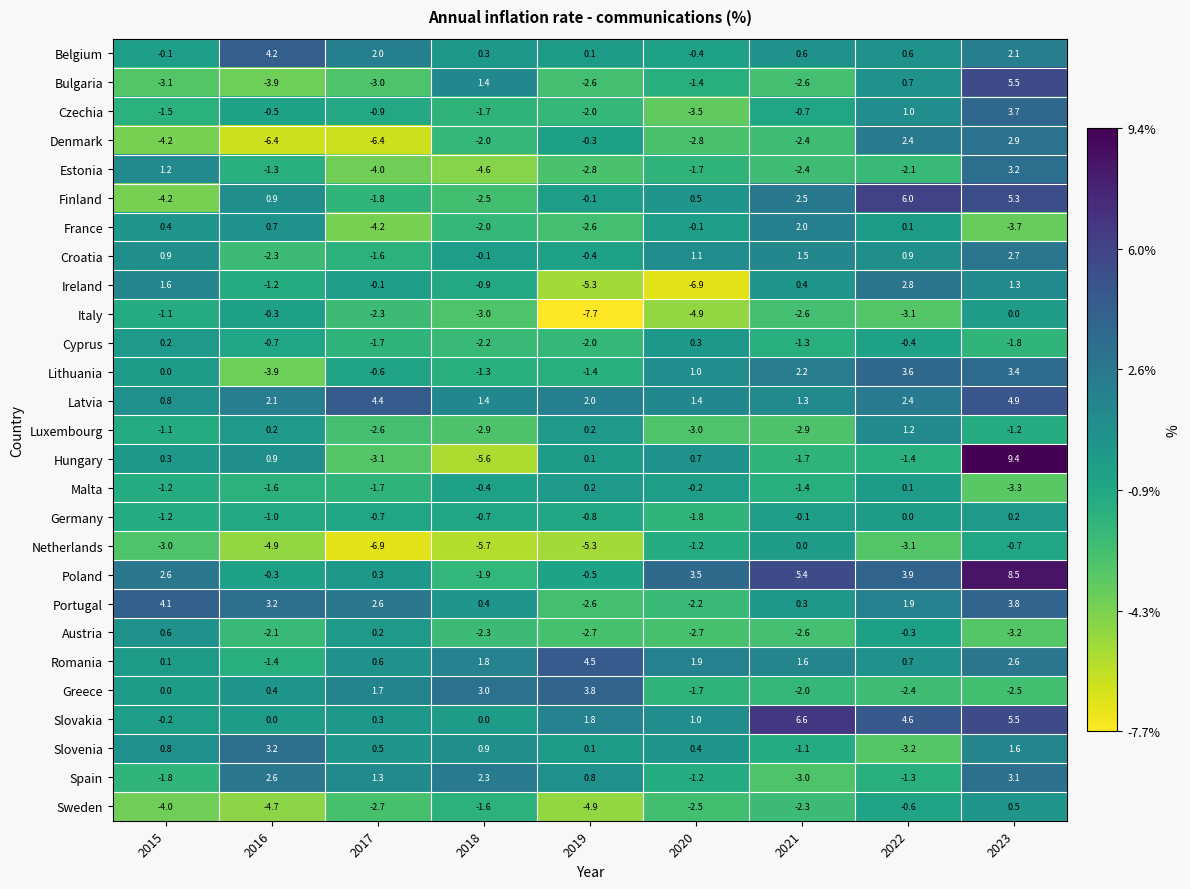

What is the minimum value for Poland?

-1.9